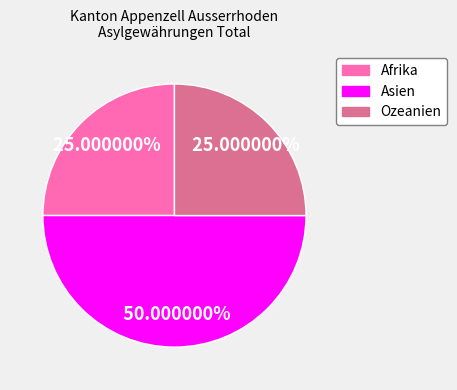

To the nearest percent, what is the difference between the largest and smallest slice percentages?

25%